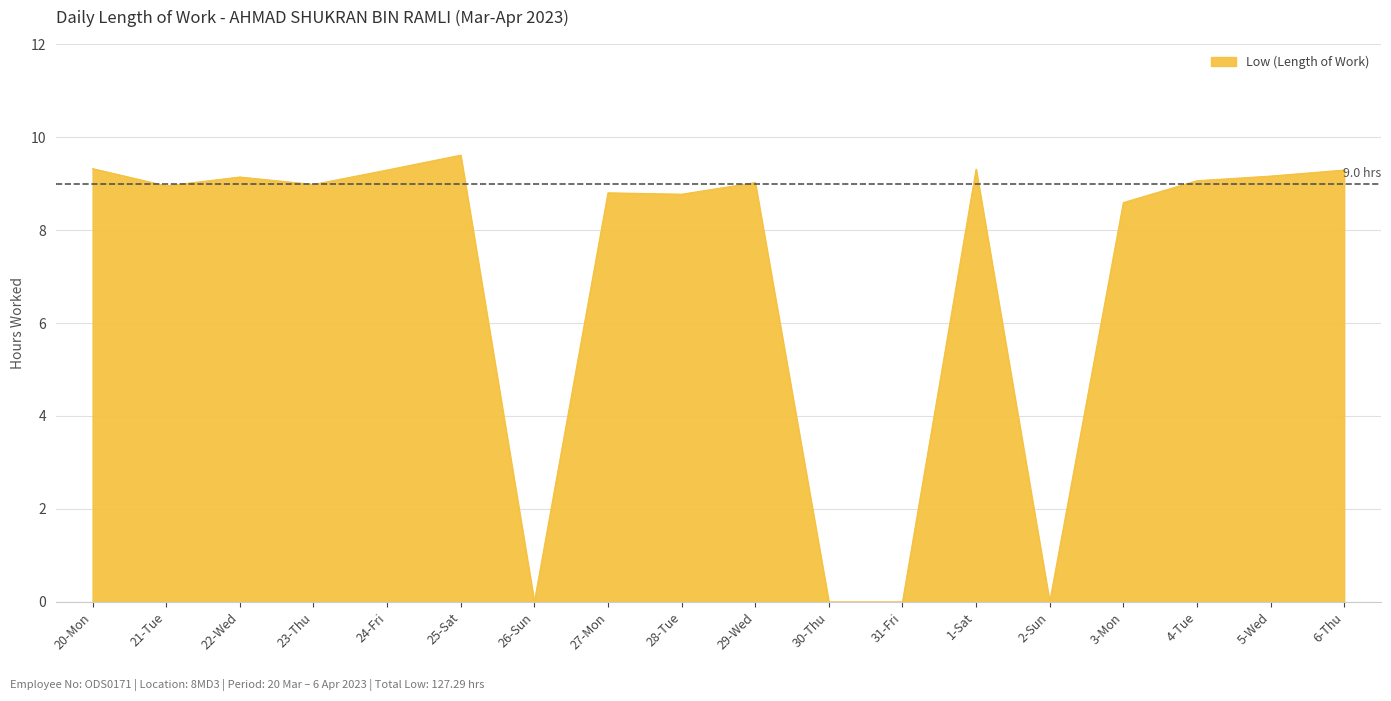

The chart shows a value of 15.2 at 1-Sat. True or false?

False